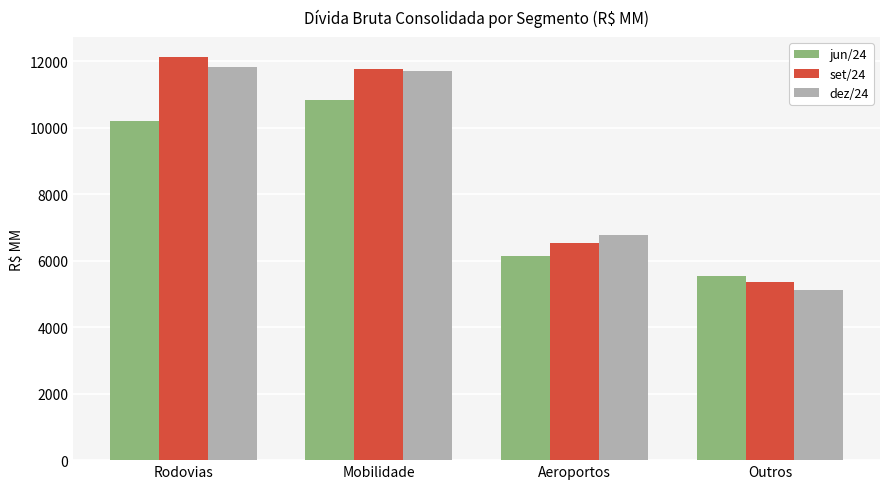

Reading left to right, list all the values displayed in this chart.

jun/24: Rodovias=10202.0	Mobilidade=10833.4	Aeroportos=6130.1	Outros=5531.0
set/24: Rodovias=12111.2	Mobilidade=11749.8	Aeroportos=6540.4	Outros=5366.4
dez/24: Rodovias=11832.4	Mobilidade=11711.8	Aeroportos=6768.2	Outros=5121.0